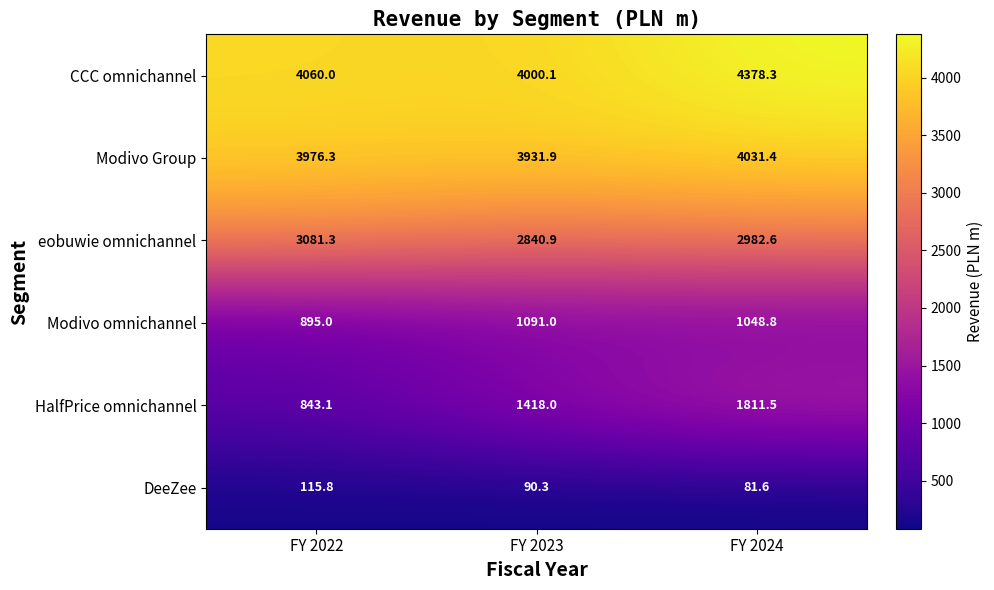

Where is Modivo Group nearest to the value 3981?

FY 2022